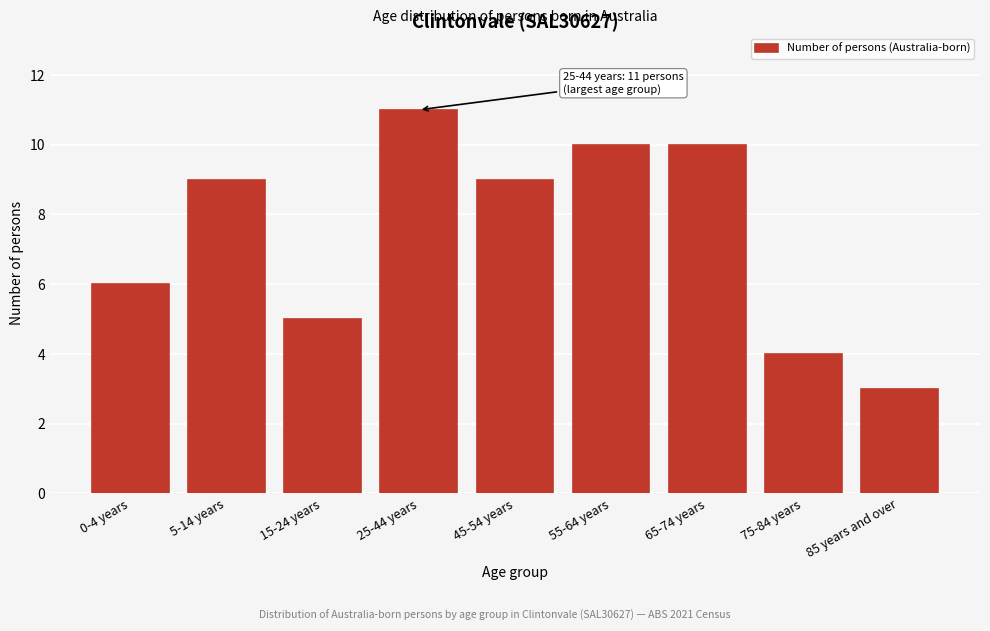

Reading left to right, transcribe all the data shown in this chart.

0-4 years=6	5-14 years=9	15-24 years=5	25-44 years=11	45-54 years=9	55-64 years=10	65-74 years=10	75-84 years=4	85 years and over=3